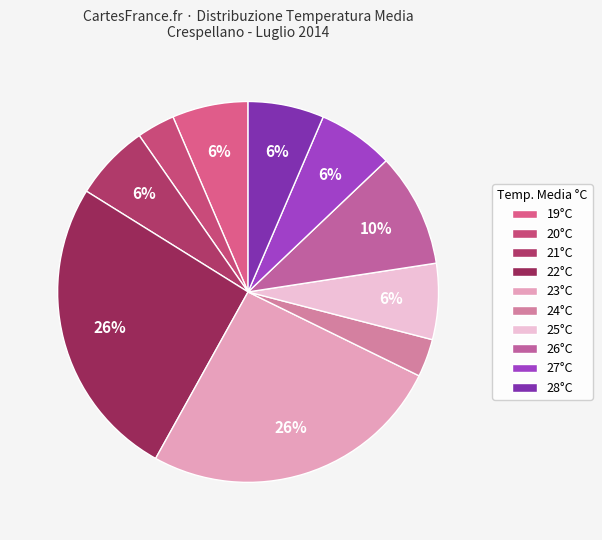

To the nearest percent, what is the difference between the largest and smallest slice percentages?

23%